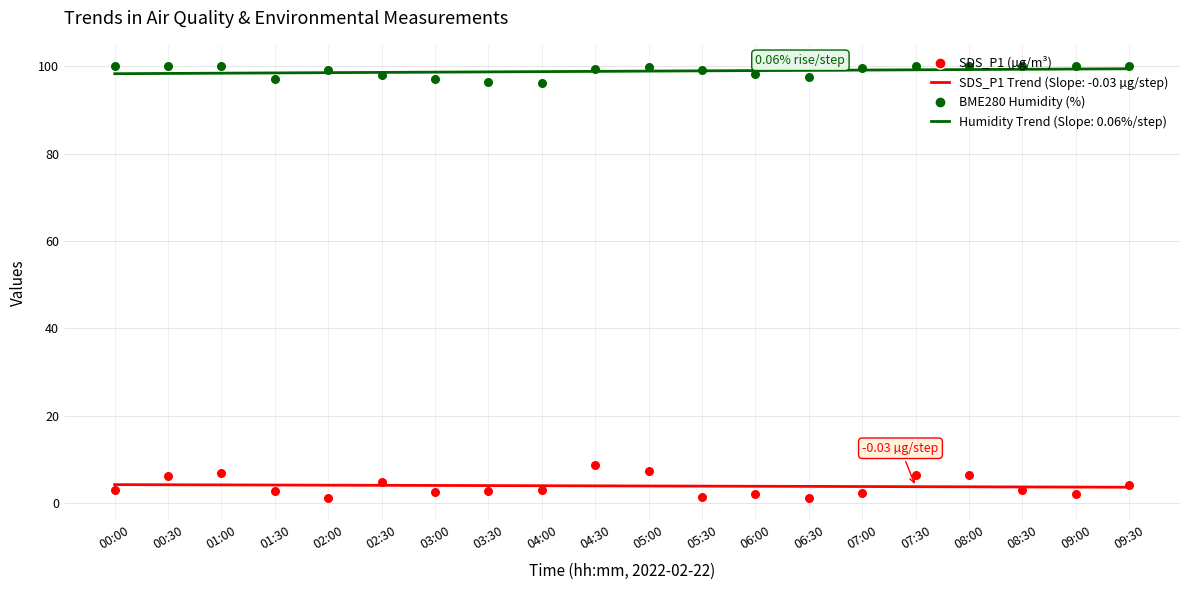

What are all the series names shown in the legend?

BME280 Humidity (%), SDS_P1 (µg/m³)